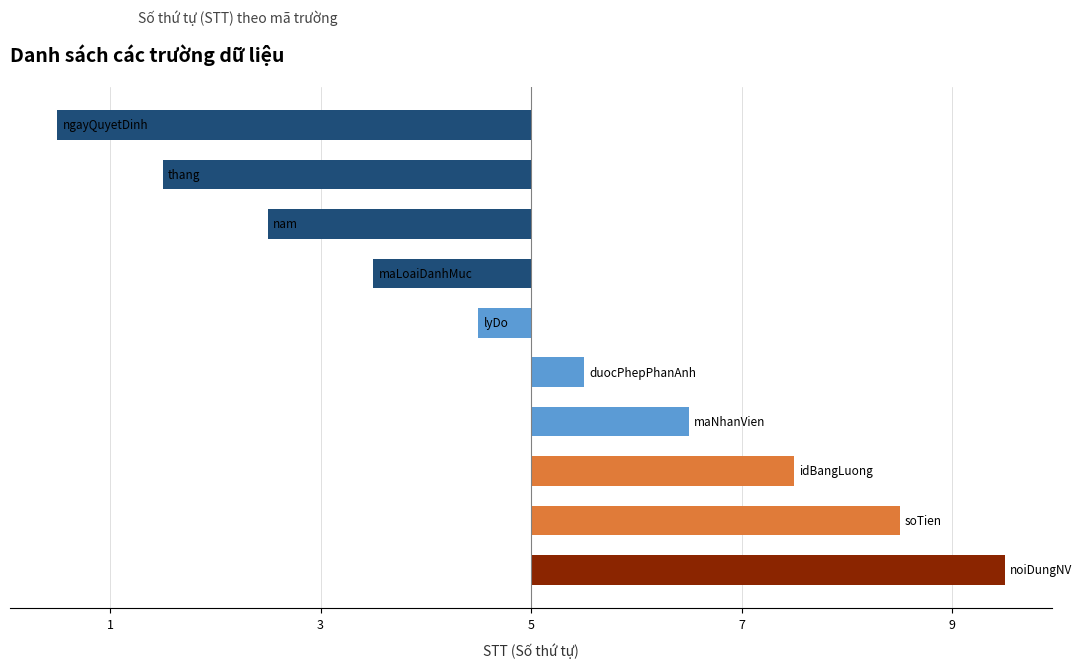

What is the difference between the maximum and minimum values?

9.0